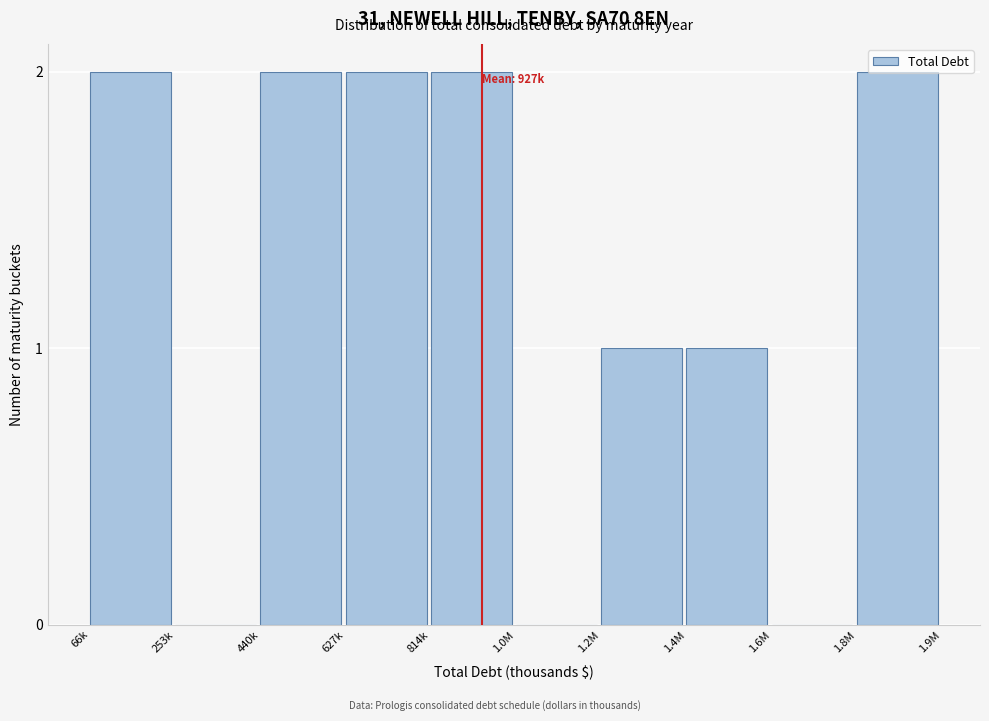

The value at 627k is 2. True or false?

True